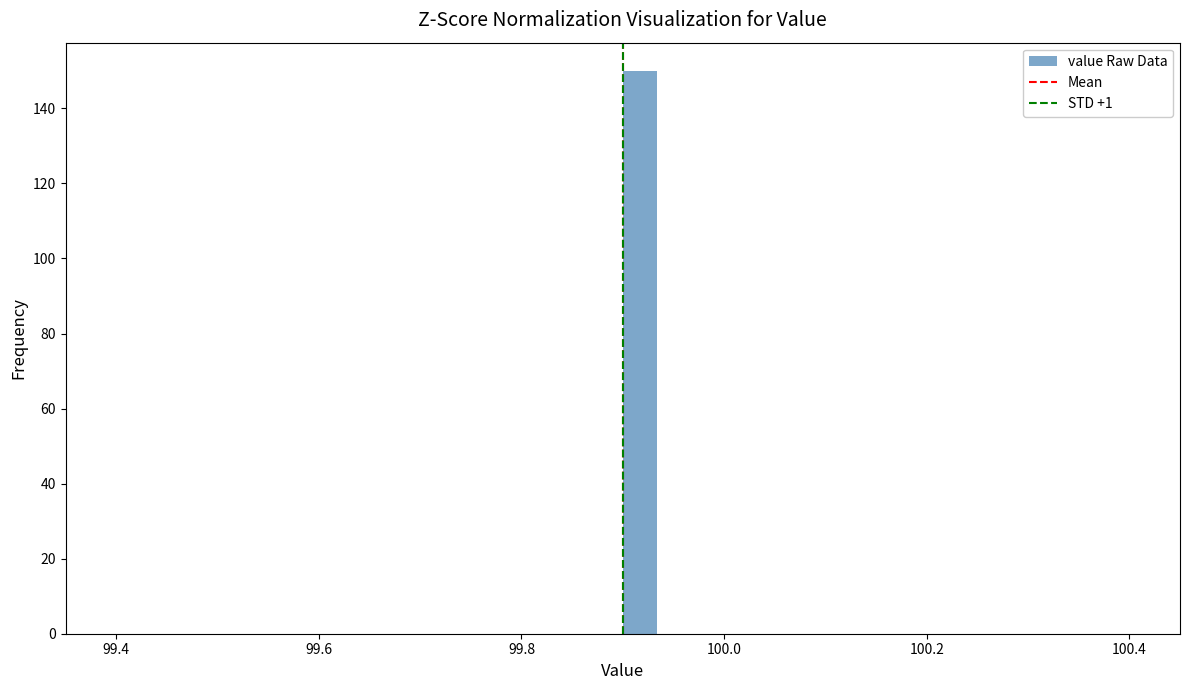

Read against the x-axis, roughly where is the centre of the tallest bar?

99.92